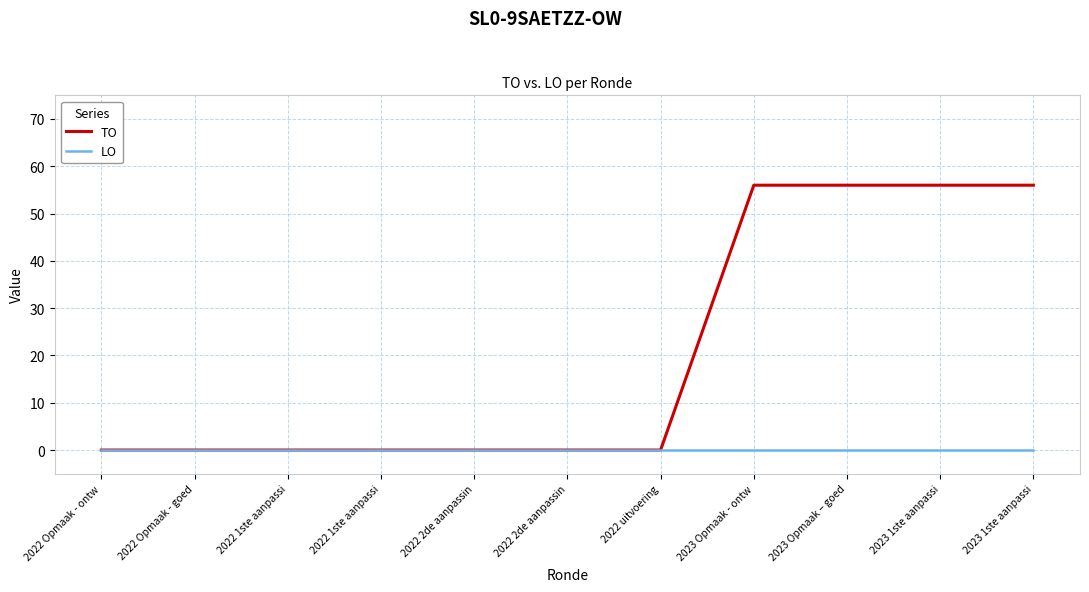

Is it true that LO equals 0 at 2022 1ste aanpassi?

True